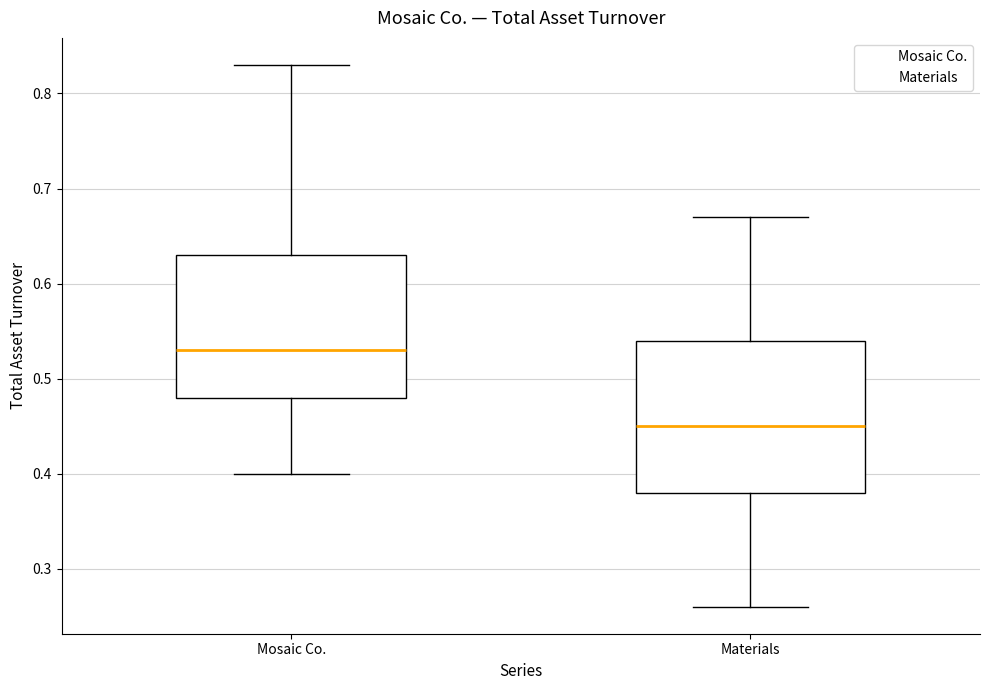

Reading left to right, read every box against the y-axis: the position of its median line, the range the box covers, and the ends of its whiskers. The values are not printed on the chart, so give them approximately, as read against the axis.

Mosaic Co.: median 0.53, box 0.48 to 0.63, whiskers 0.40 to 0.83
Materials: median 0.45, box 0.38 to 0.54, whiskers 0.26 to 0.67